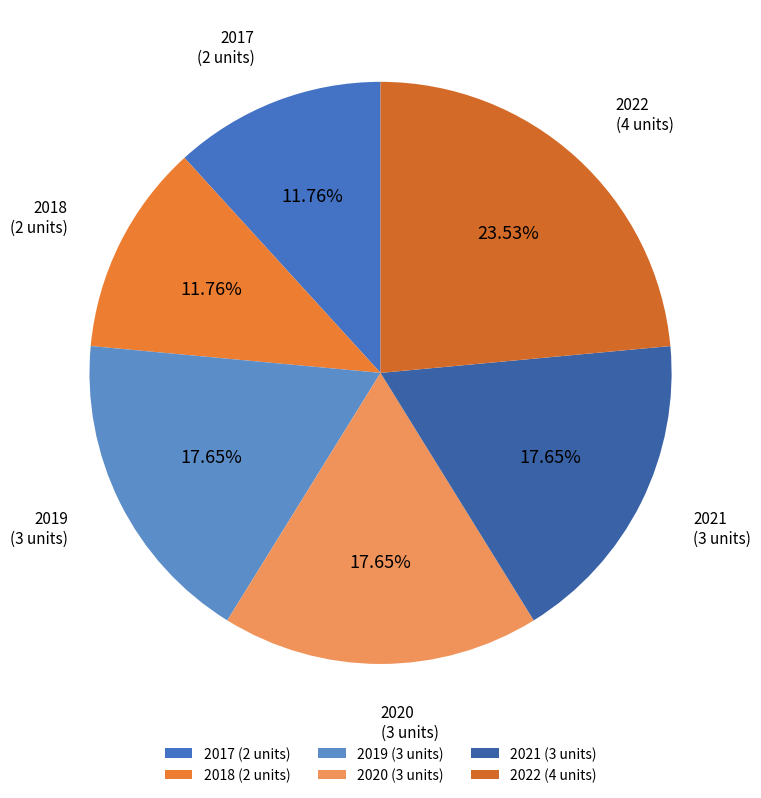

To the nearest percent, what is the combined percentage of 2020 and 2021?

35%